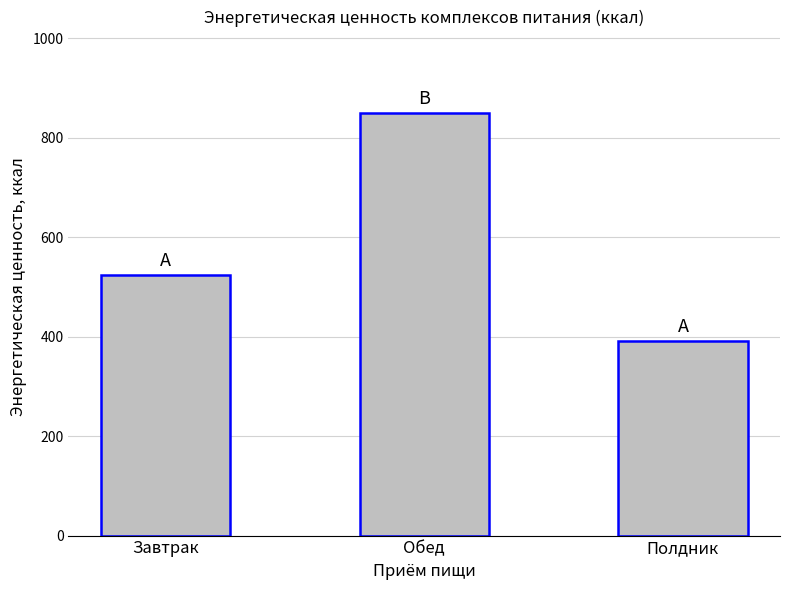

The chart shows a value of 390.4 at Полдник. True or false?

True